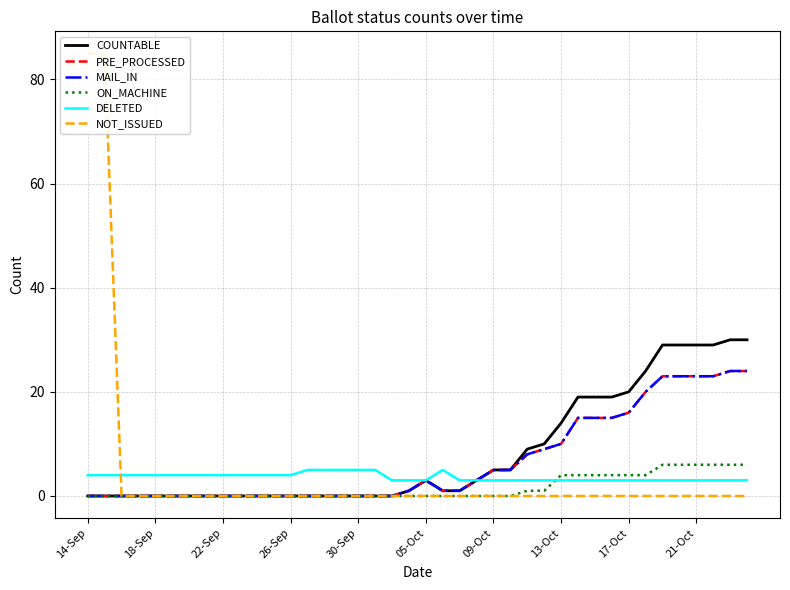

Between 14 and 20, which series saw the biggest shift?

COUNTABLE